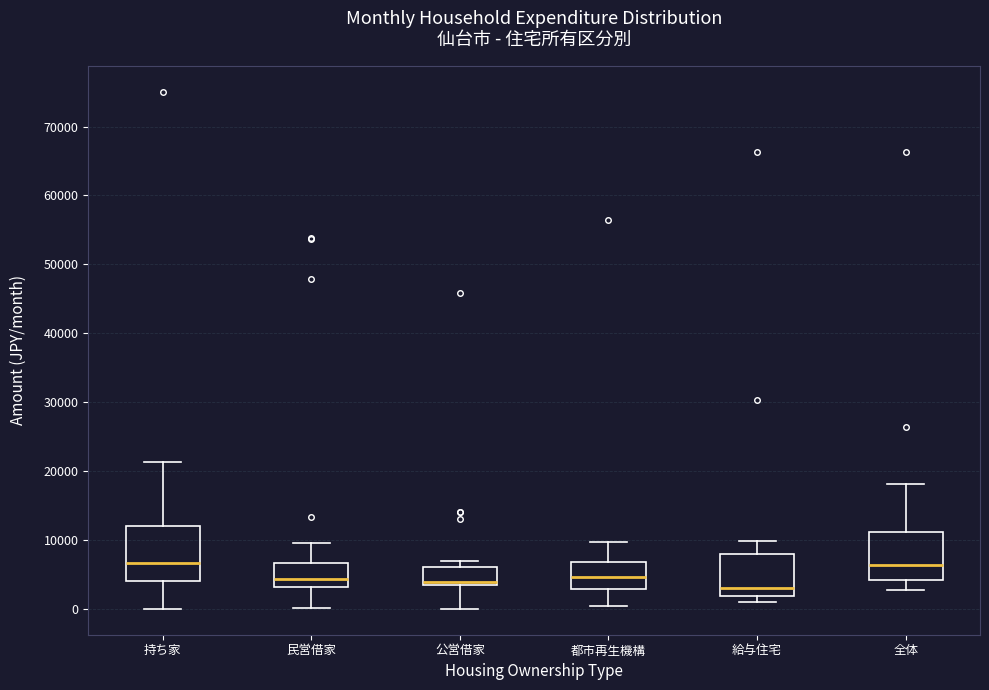

Reading left to right, read every box against the y-axis: the position of its median line, the range the box covers, and the ends of its whiskers. The values are not printed on the chart, so give them approximately, as read against the axis.

持ち家: median 7000, box 4000 to 12000, whiskers 0 to 21000
民営借家: median 4000, box 3000 to 7000, whiskers 0 to 10000
公営借家: median 4000, box 3000 to 6000, whiskers 0 to 7000
都市再生機構: median 5000, box 3000 to 7000, whiskers 0 to 10000
給与住宅: median 3000, box 2000 to 8000, whiskers 1000 to 10000
全体: median 6000, box 4000 to 11000, whiskers 3000 to 18000